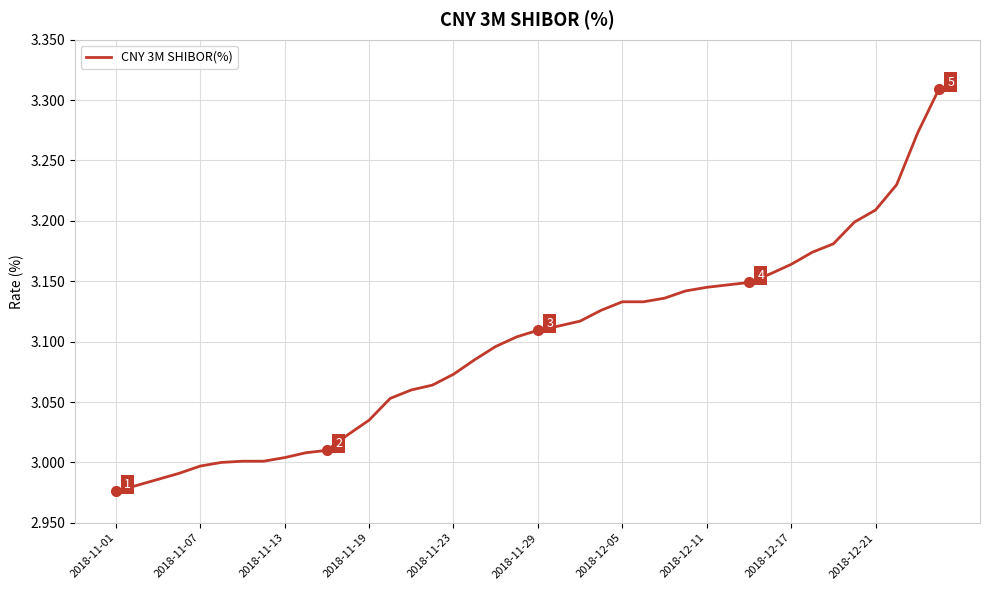

What is the difference between the maximum and minimum values?

0.3